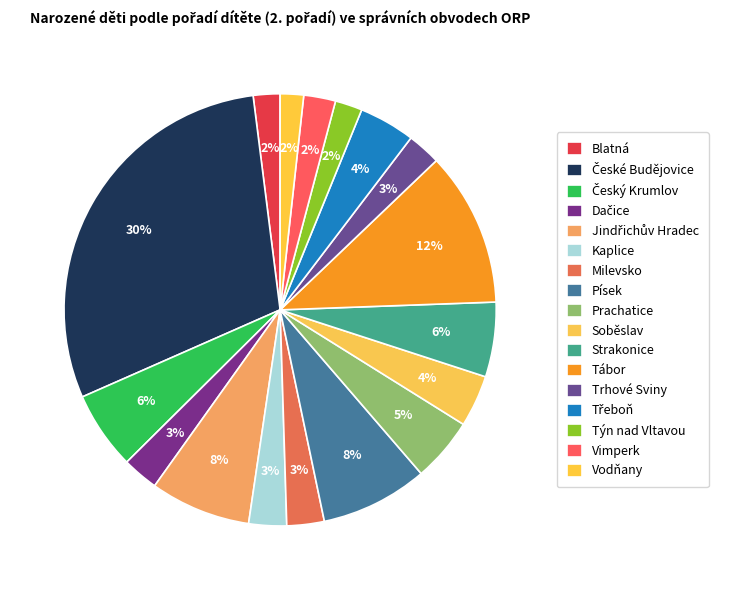

Is it true that Kaplice is 10% of the pie?

False